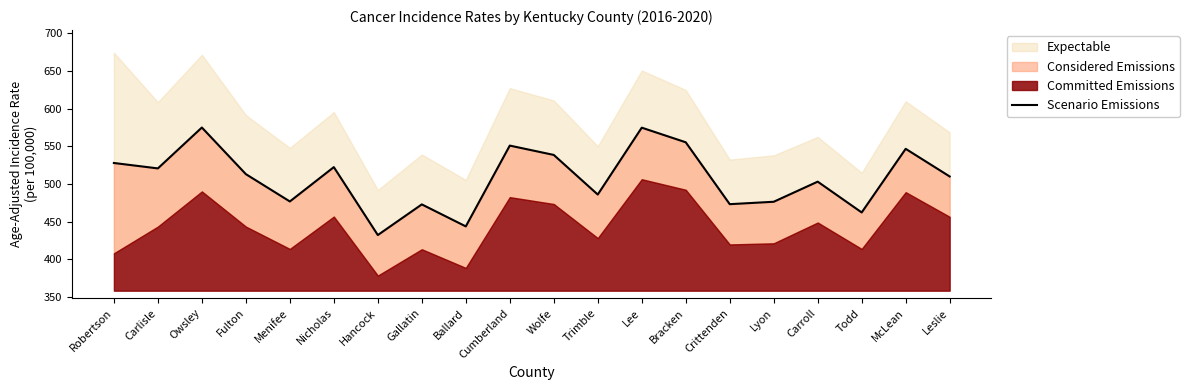

Does the chart display data point markers on the line(s)?

No